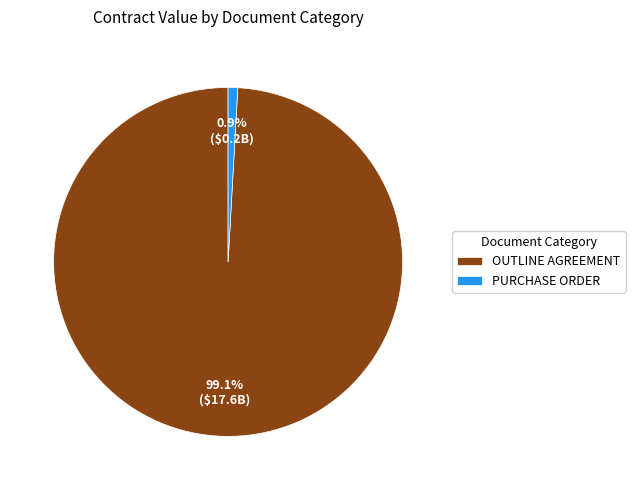

How many segments does this pie chart have?

2